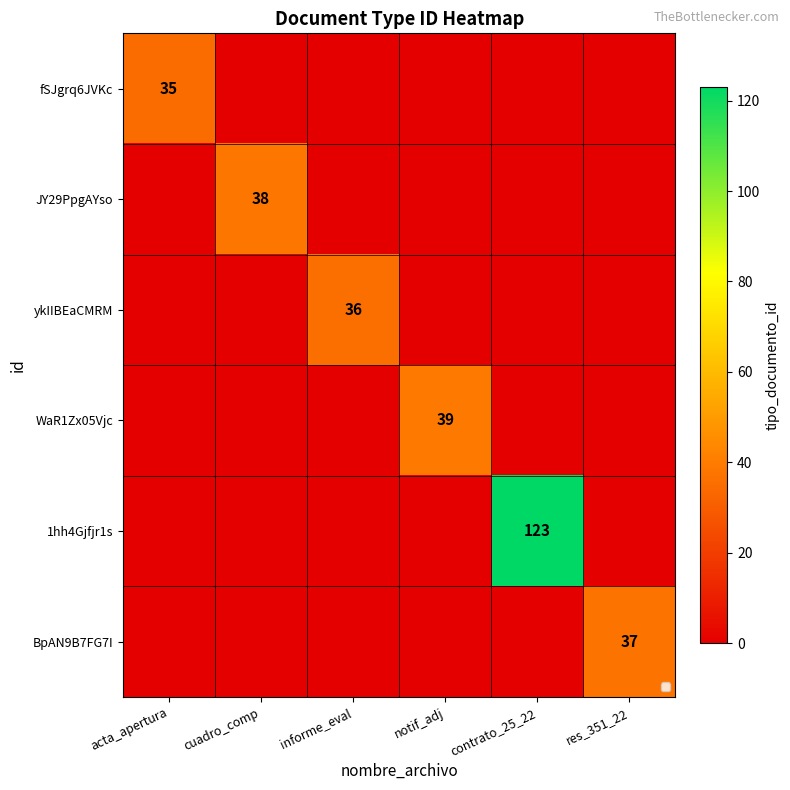

Which series has the largest total across all categories?

1hh4Gjfjr1s